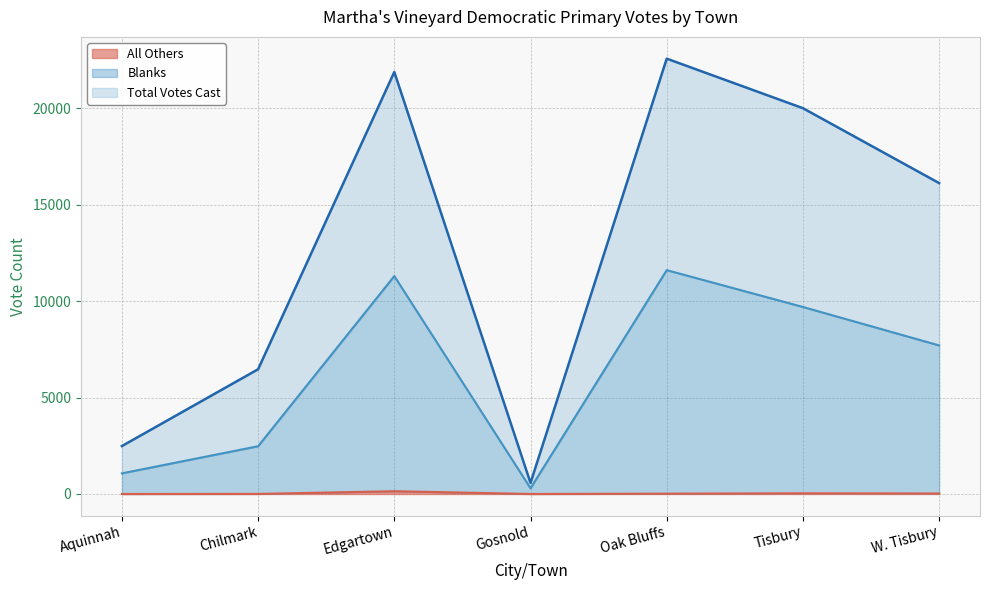

Between Chilmark and W. Tisbury, which is larger?

W. Tisbury